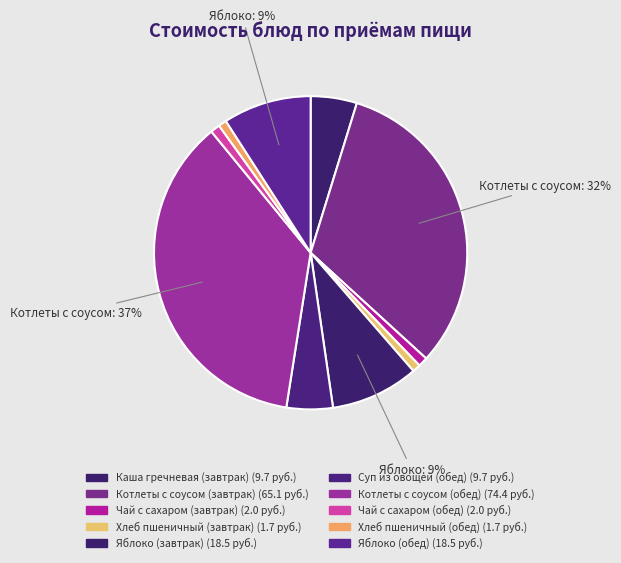

How many slices are in this pie chart?

10